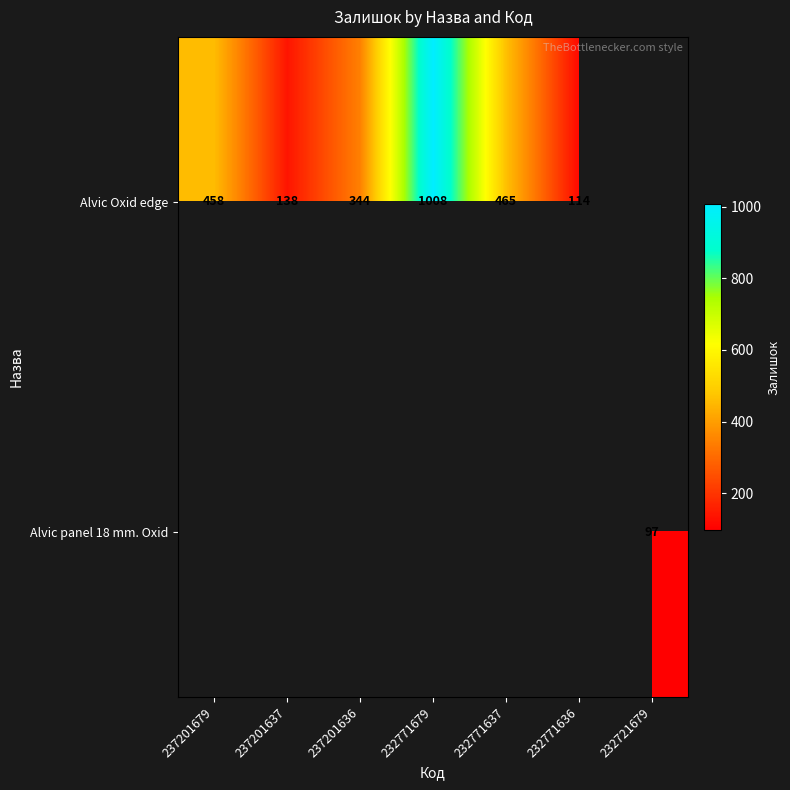

What is the difference between the Alvic Oxid edge values at 232771637 and 237201637?

327